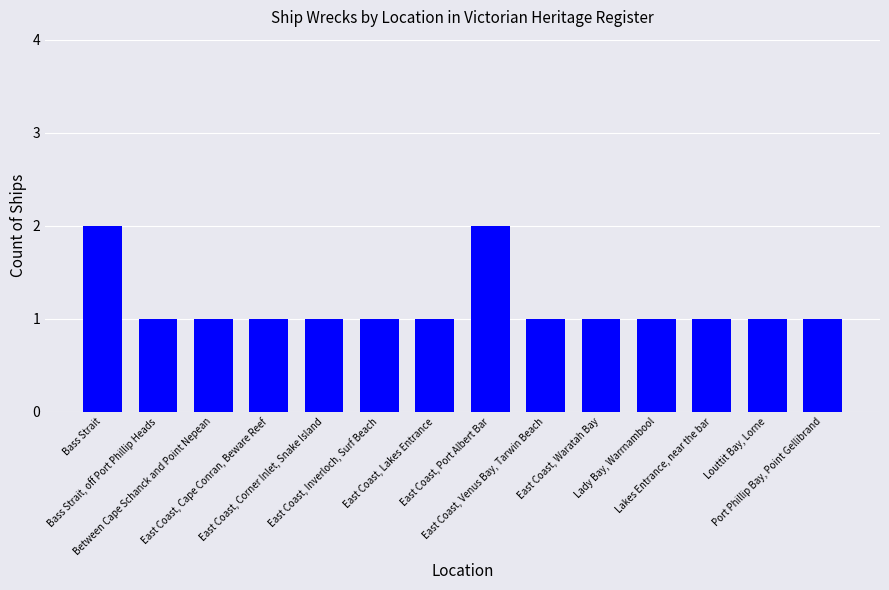

What is the average value?

1